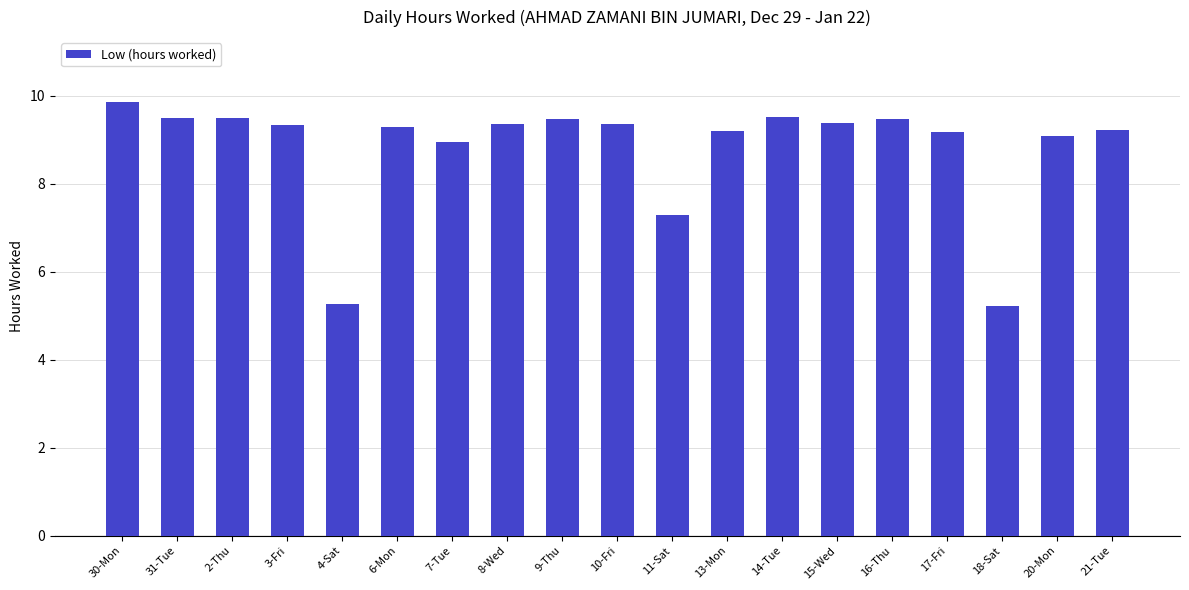

Which category has the highest value across all series?

30-Mon